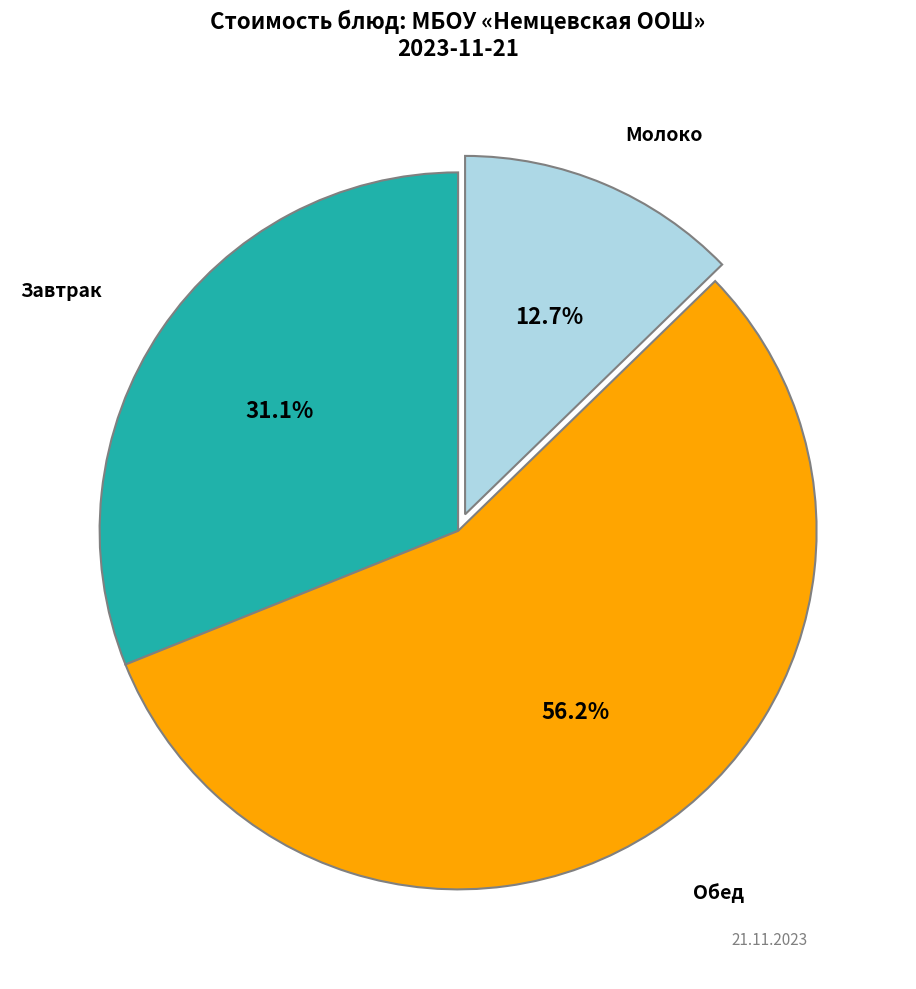

How many segments does this pie chart have?

3